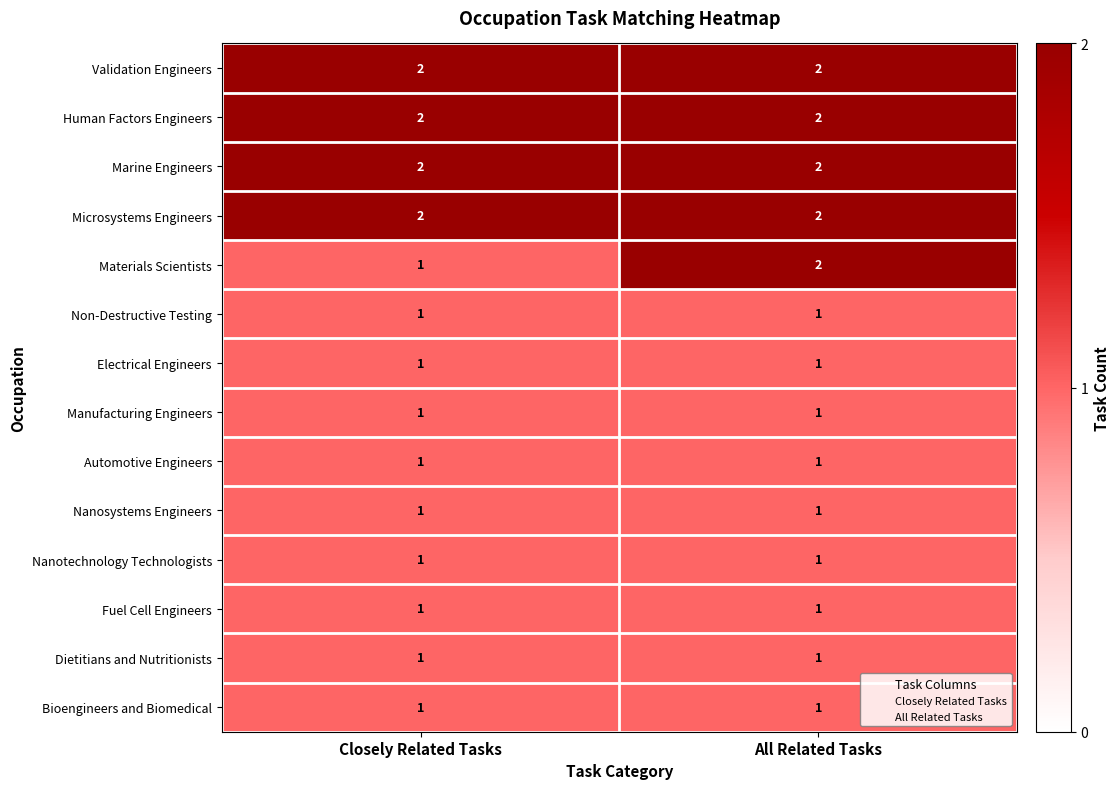

What is the total value across all series at Closely Related Tasks?

18